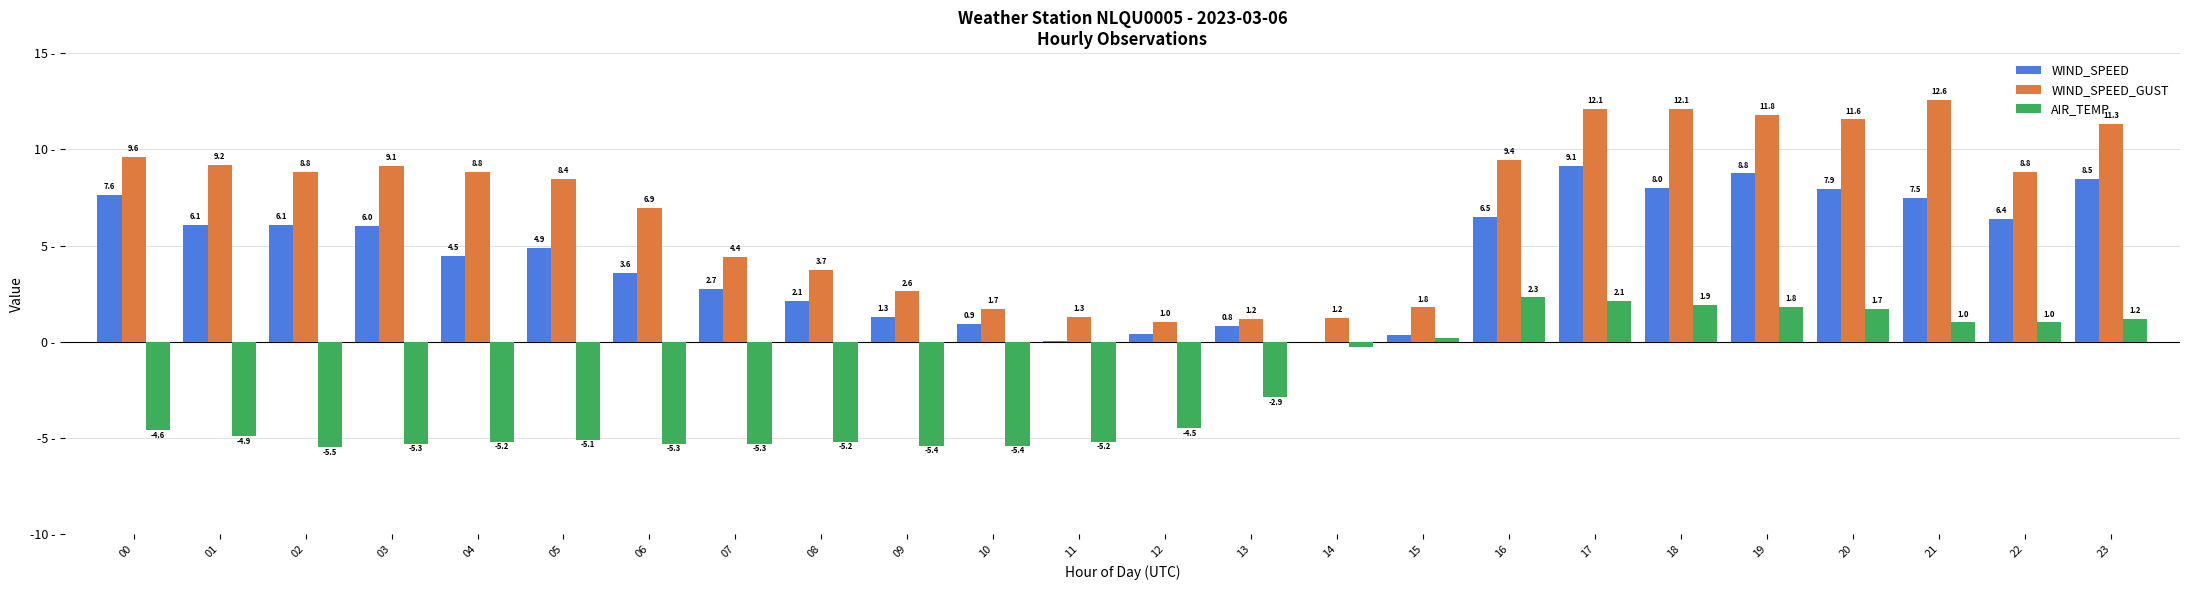

Which series has the largest total across all categories?

WIND_SPEED_GUST